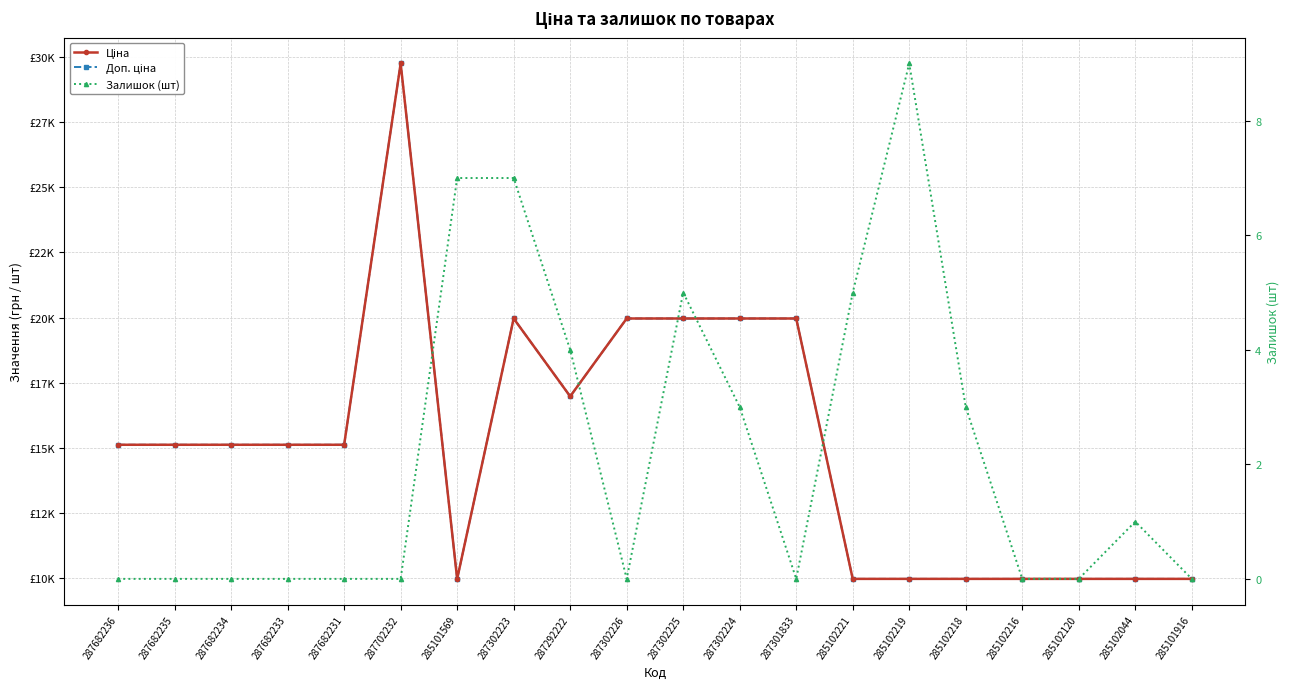

What value does the Залишок (шт) series have at 287302224?

3.0